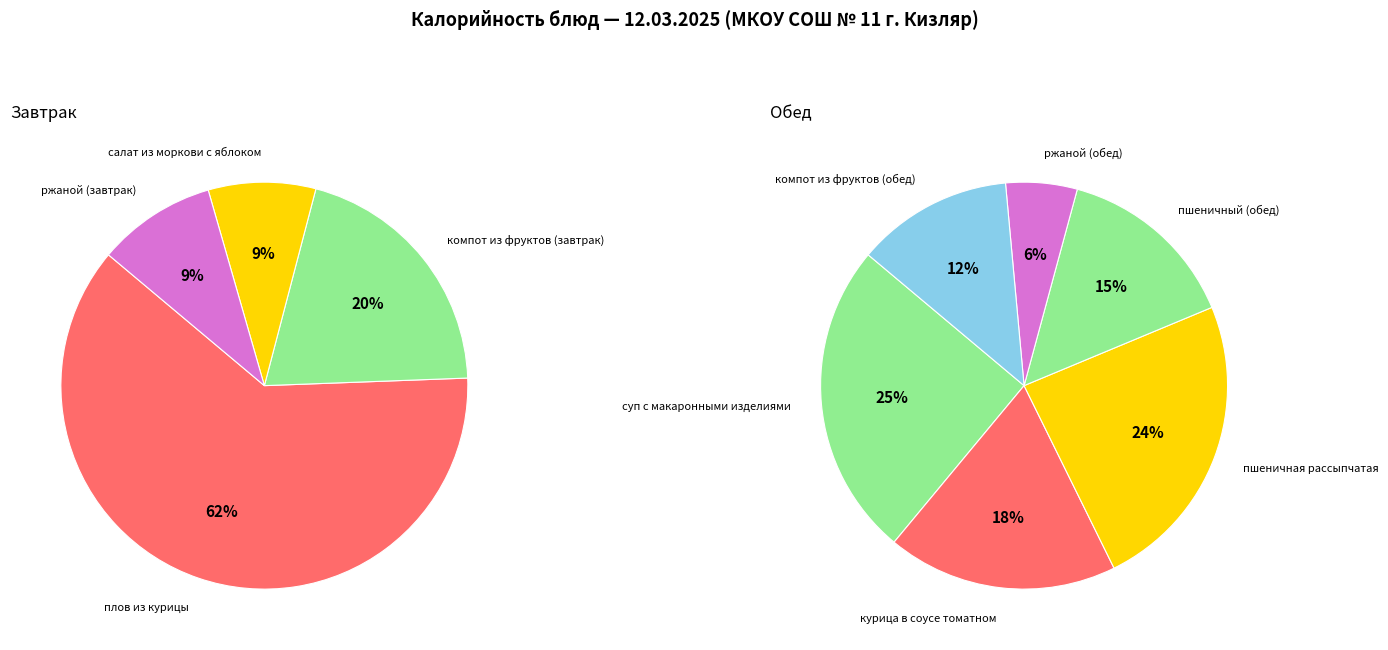

Is there any slice that represents more than half of the pie?

No